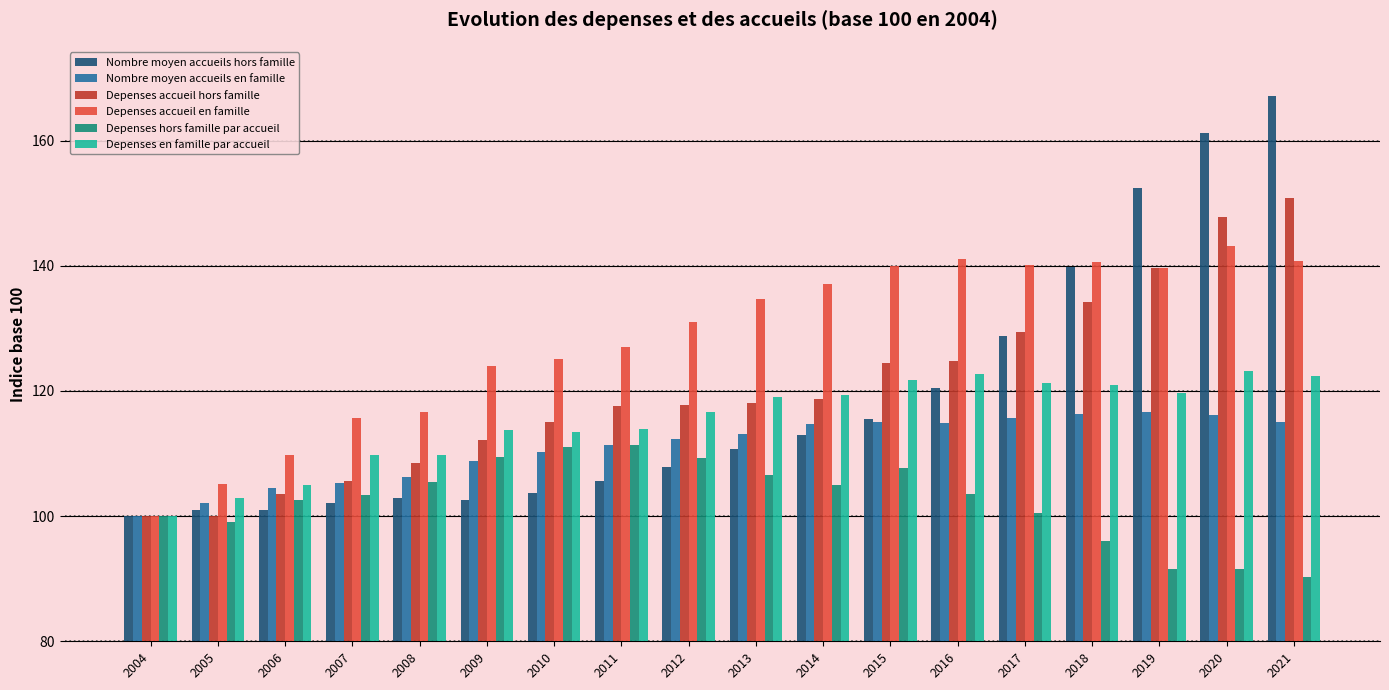

What is the value of the Depenses hors famille par accueil bar at the 12th from the left?

107.7